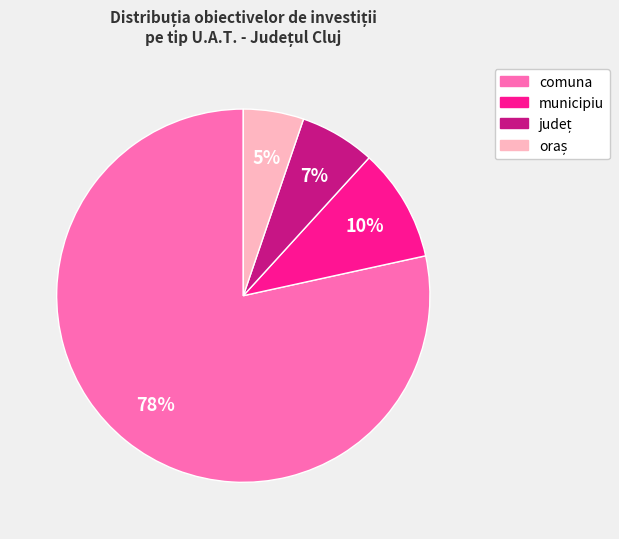

Does any single category account for the majority?

Yes